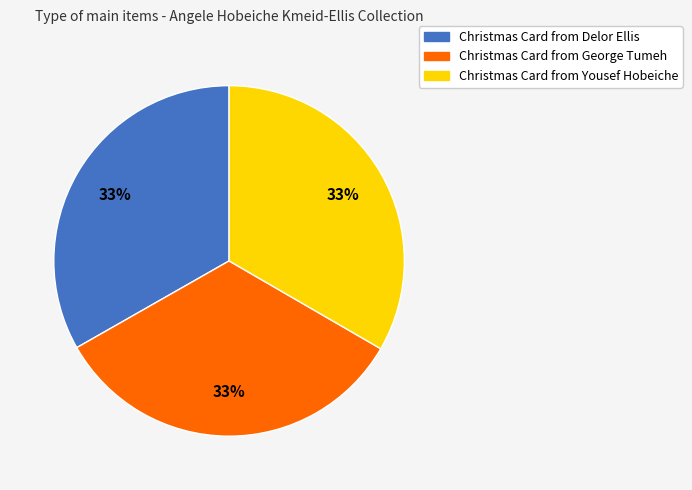

Is there a majority slice in this chart?

No